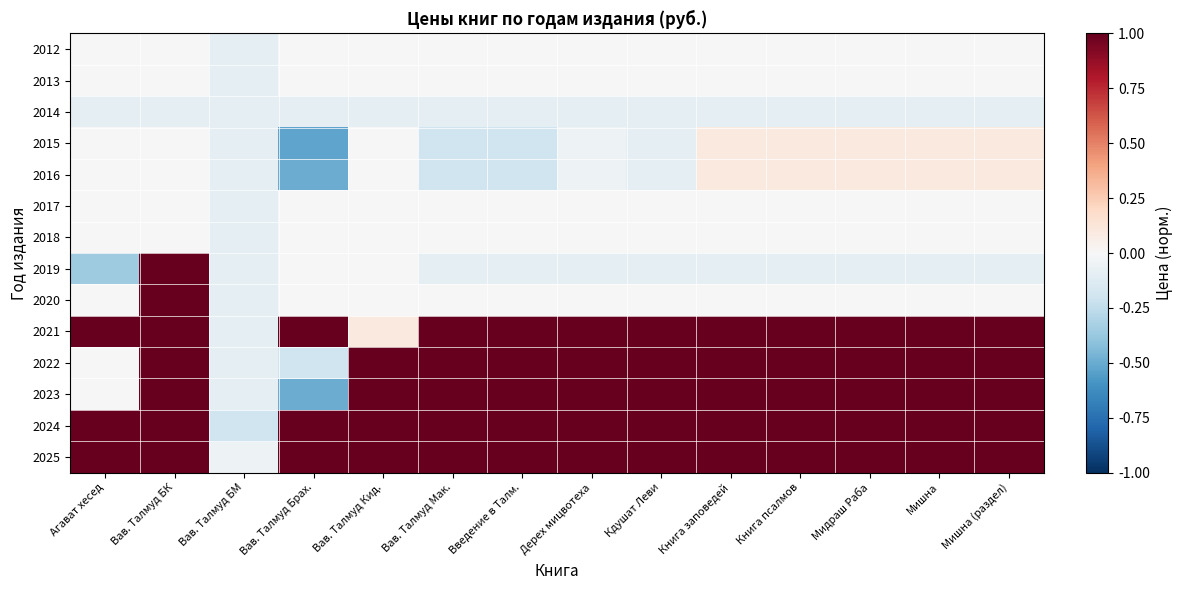

How many distinct data groups are displayed?

14